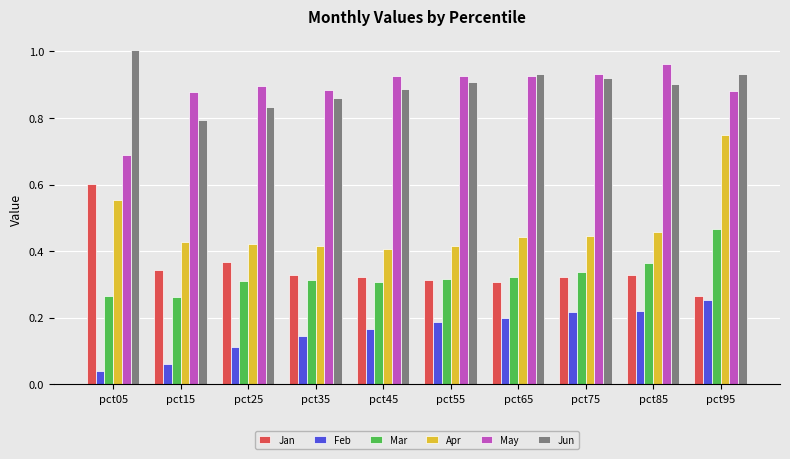

Which category has the highest value across all series?

pct05